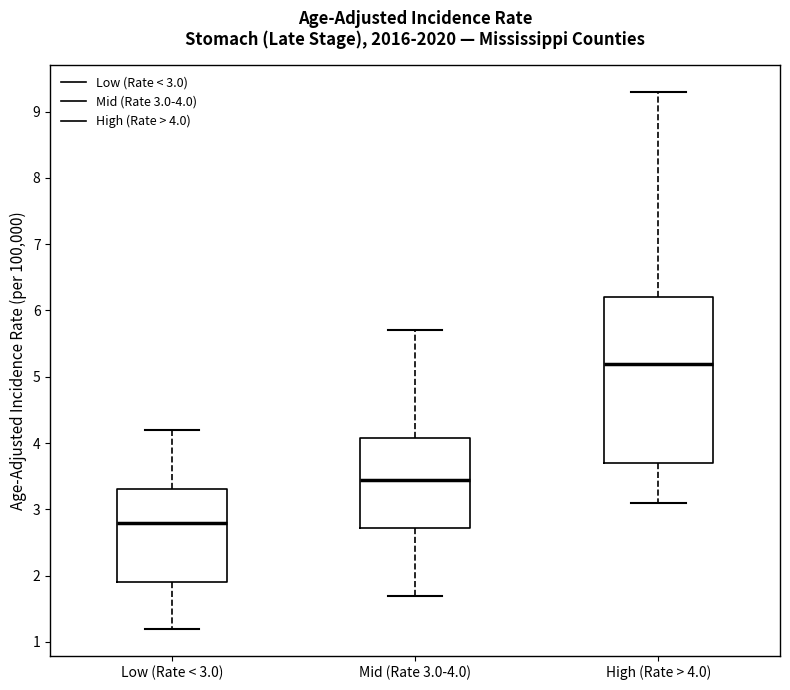

Reading left to right, read every box against the y-axis: the position of its median line, the range the box covers, and the ends of its whiskers. The values are not printed on the chart, so give them approximately, as read against the axis.

Low (Rate < 3.0): median 2.8, box 1.9 to 3.3, whiskers 1.2 to 4.2
Mid (Rate 3.0-4.0): median 3.5, box 2.7 to 4.1, whiskers 1.7 to 5.7
High (Rate > 4.0): median 5.2, box 3.7 to 6.2, whiskers 3.1 to 9.3